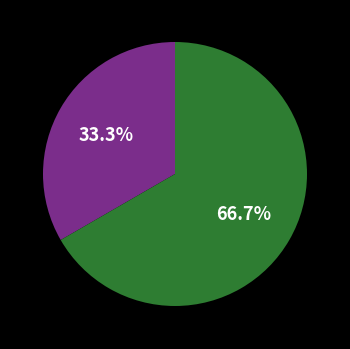

Is there any slice that represents more than half of the pie?

Yes